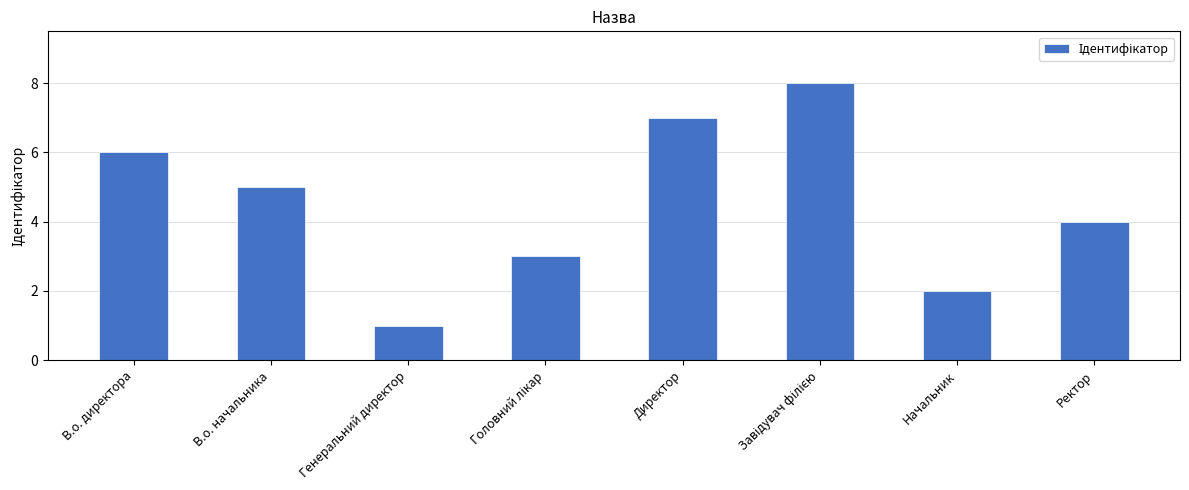

Between В.о. начальника and Генеральний директор, which is larger?

В.о. начальника